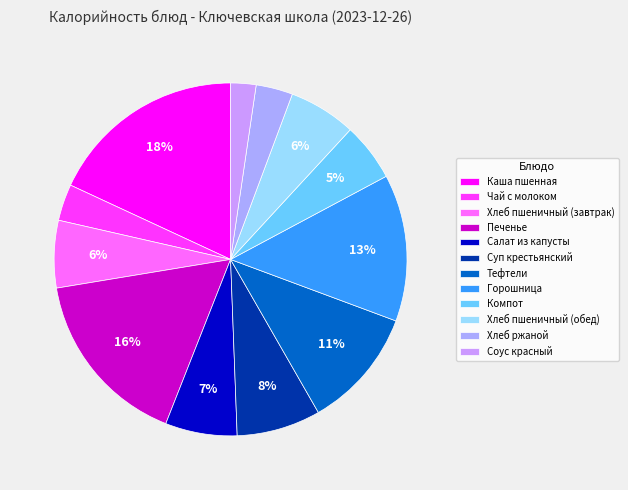

What percentage is the Тефтели slice, to the nearest percent?

11%